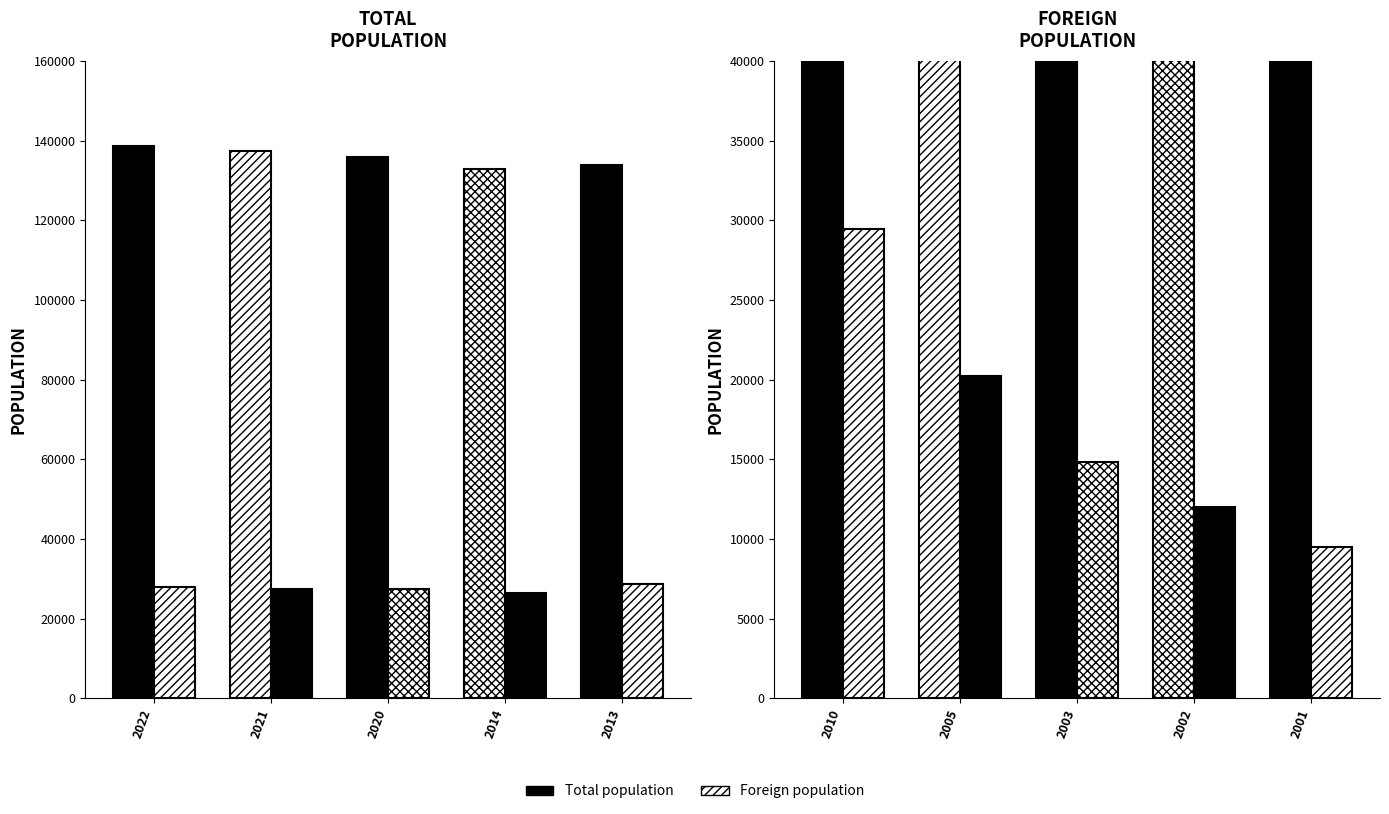

Which has a higher value, 2014 or 2021?

2021